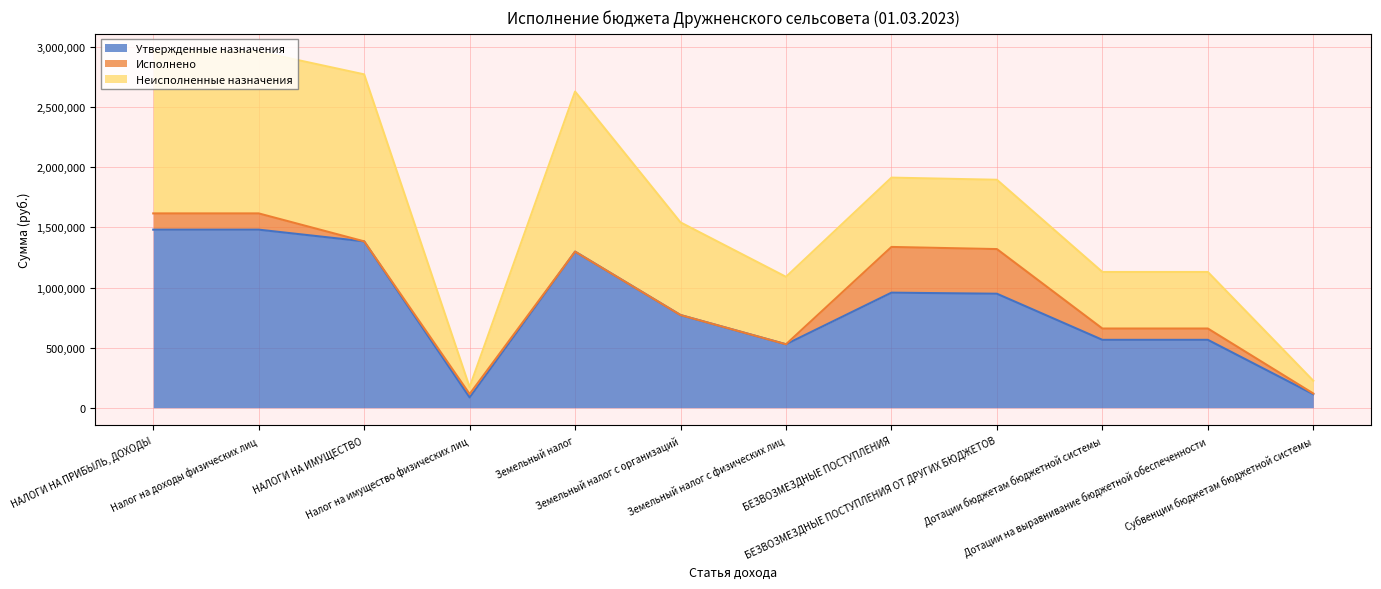

What is the average value of the Исполнено series?

97666.4